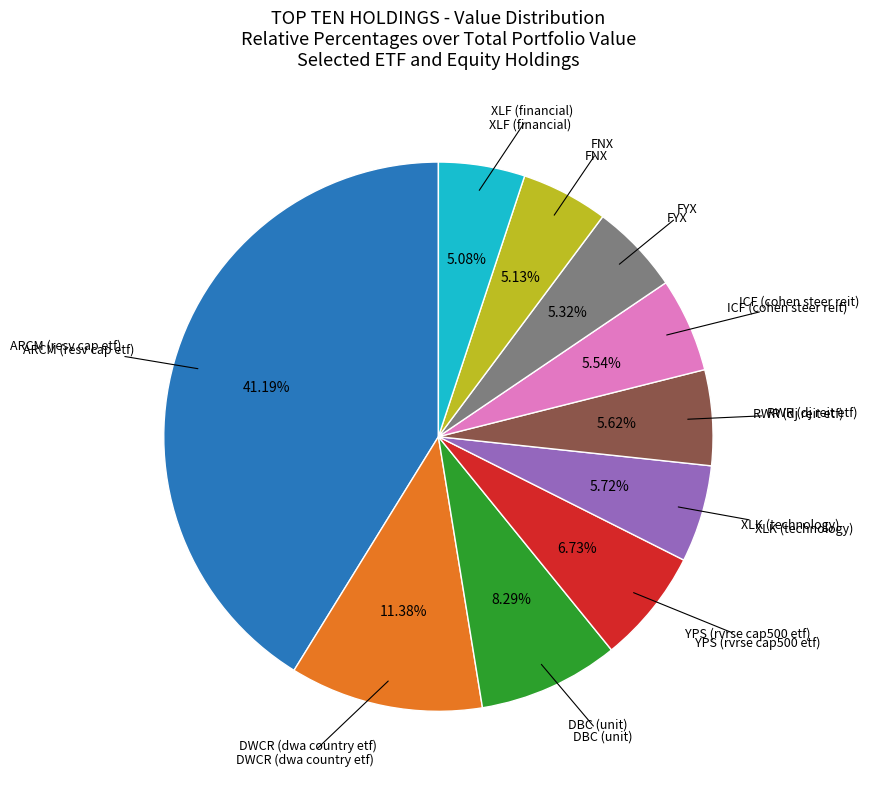

How much of the chart is everything except ARCM (resv cap etf)?

58.8%